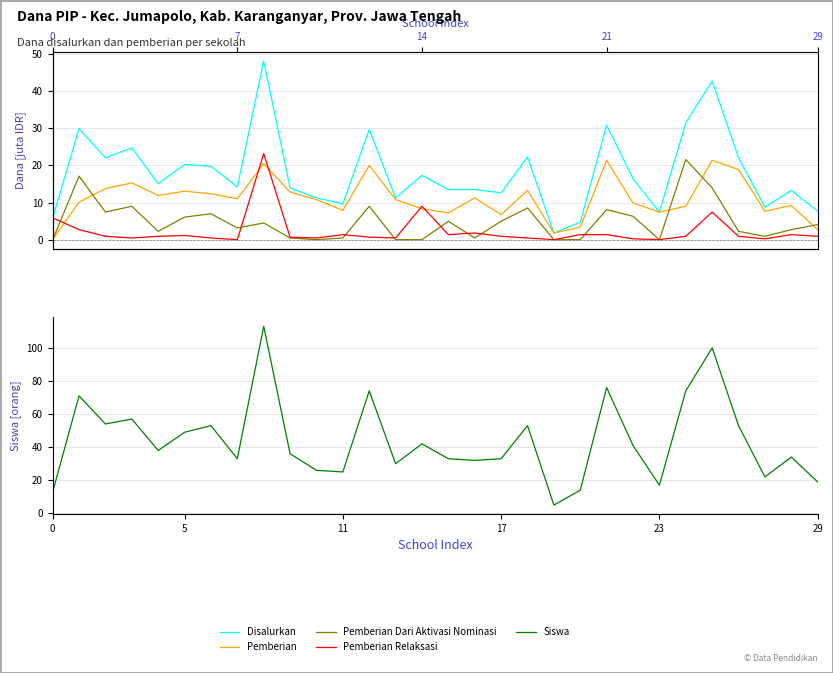

What is the difference between the highest and lowest values at 12?

73.3